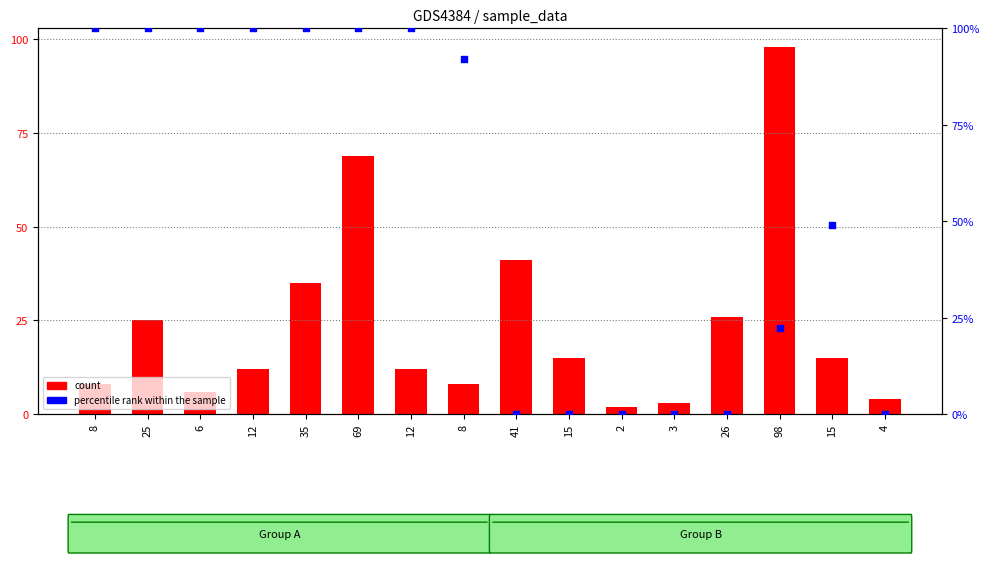

At which category is the sum across all series the highest?

69